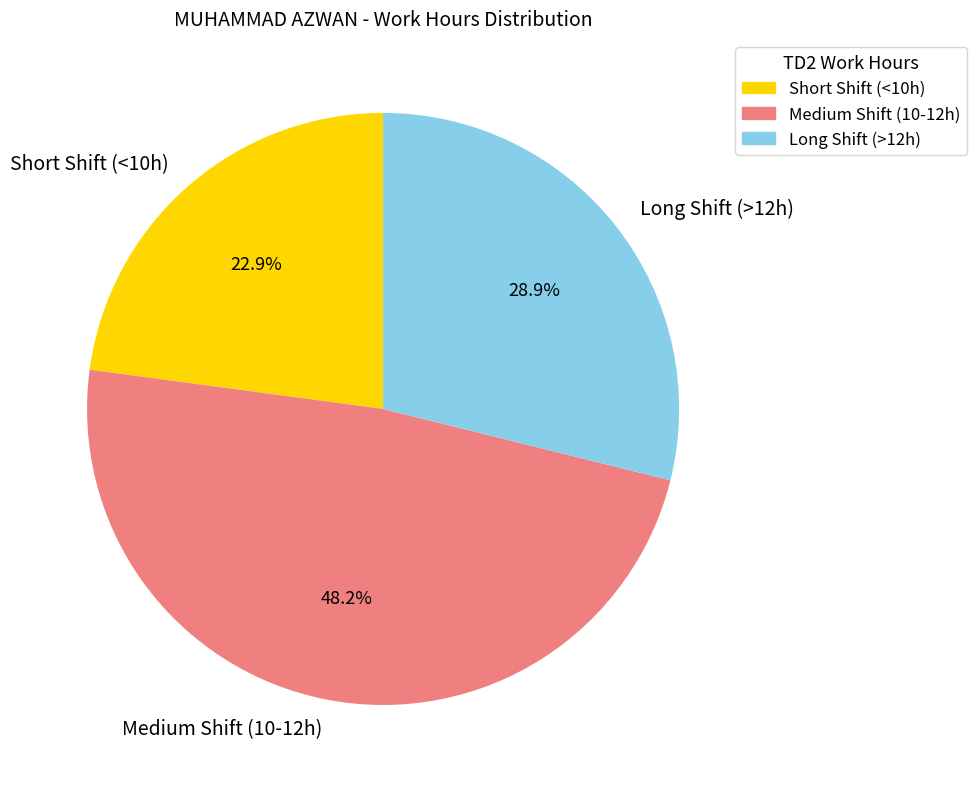

Which slice is the largest?

Medium Shift (10-12h)